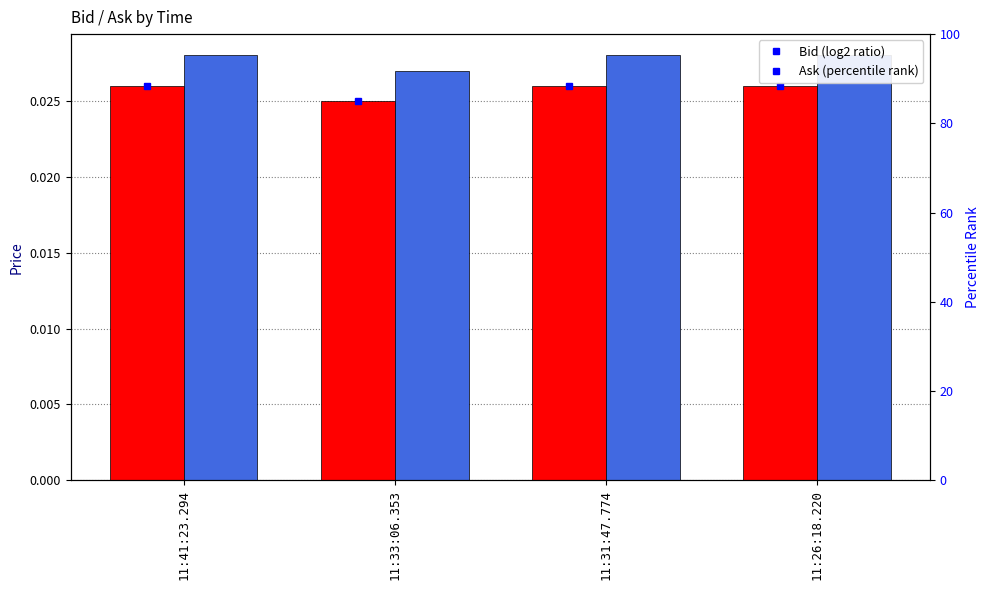

The Bid series shows 0.0 at 11:41:23.294. True or false?

False